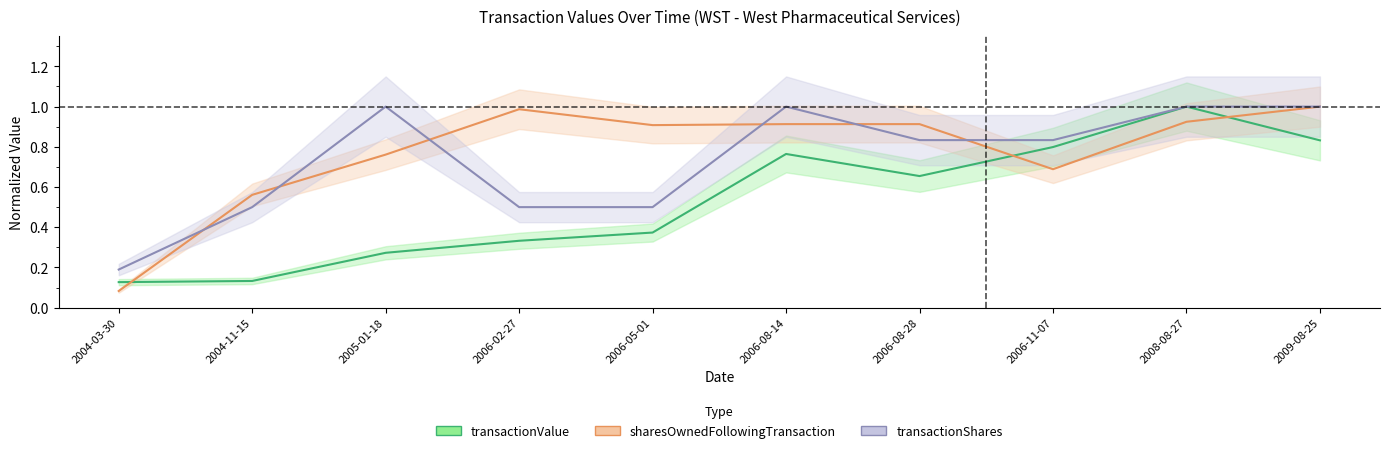

Where is transactionShares nearest to the value 0?

2004-03-30